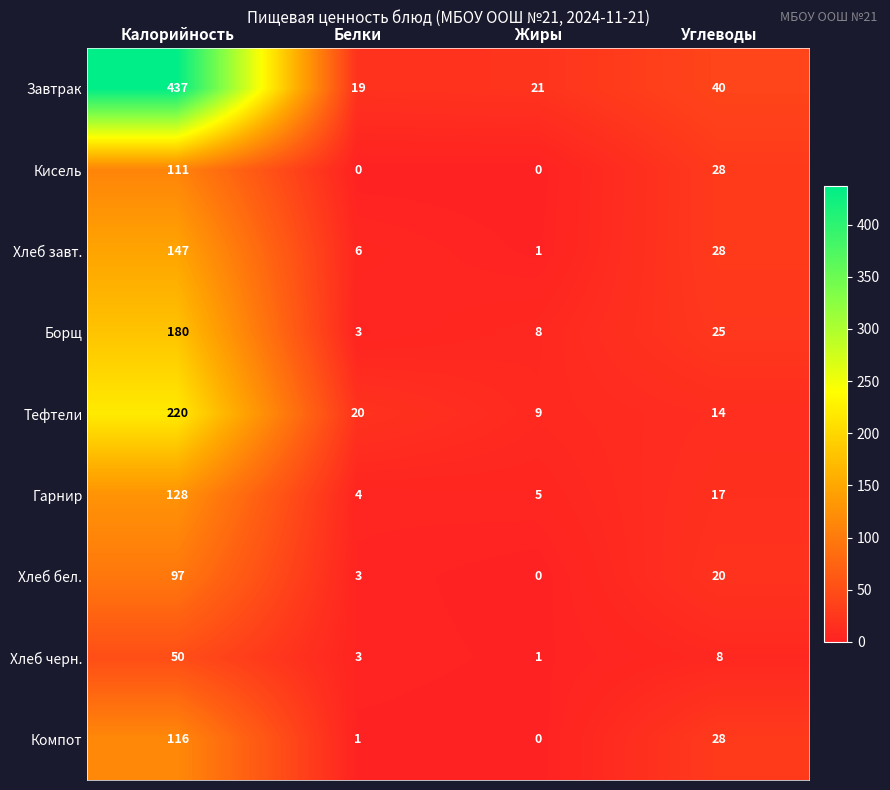

What is the spread (max minus min) of values at Жиры?

21